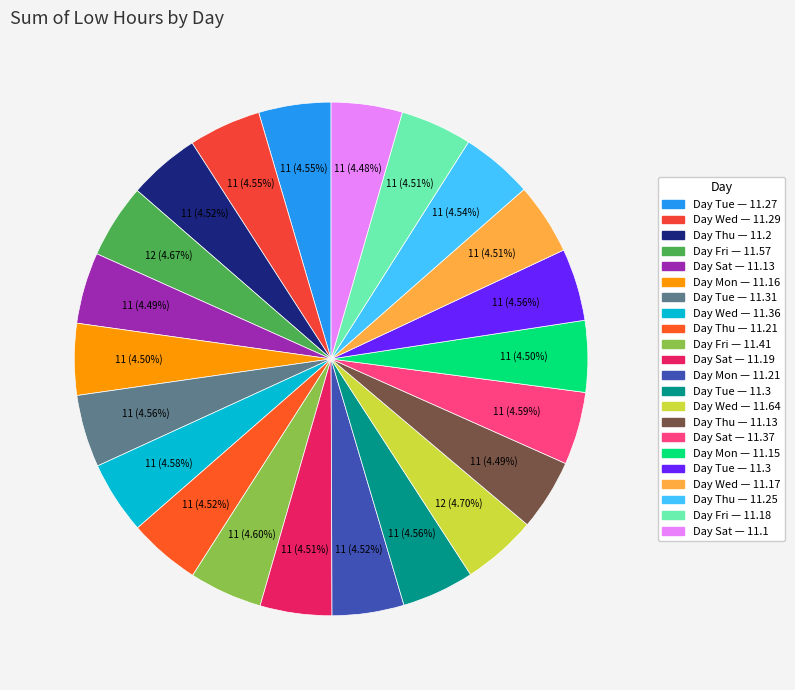

What is the largest slice in the pie chart?

Wed